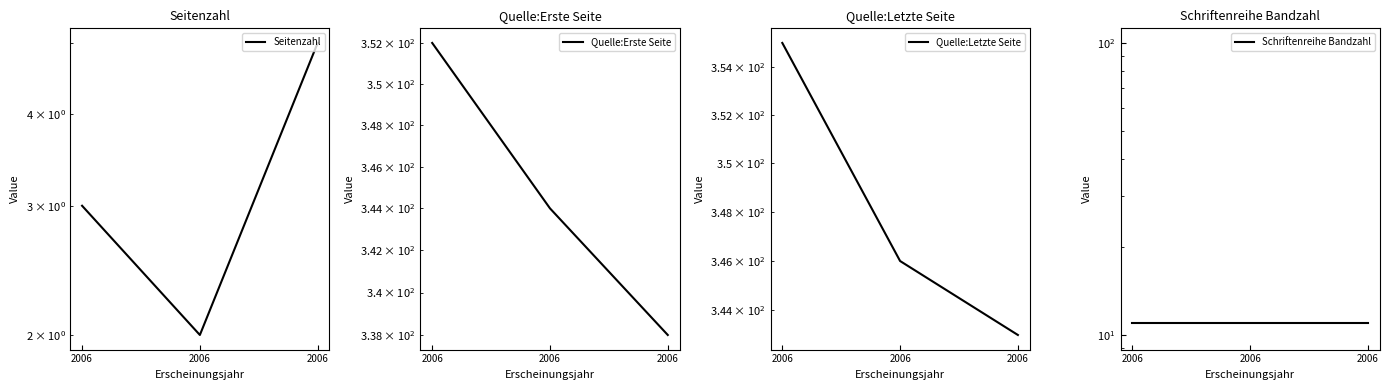

Reading left to right, list all the values displayed in this chart.

Seitenzahl: 2006=3	2006=2	2006=5
Quelle:Erste Seite: 2006=352	2006=344	2006=338
Quelle:Letzte Seite: 2006=355	2006=346	2006=343
Schriftenreihe Bandzahl: 2006=11	2006=11	2006=11